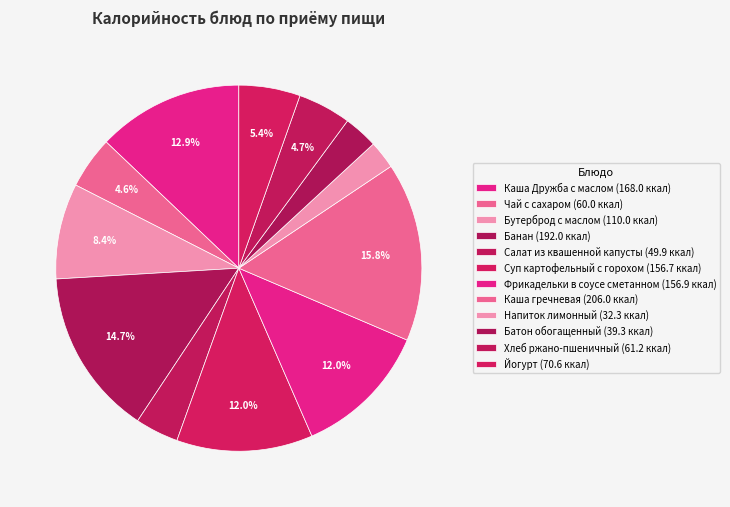

The Чай с сахаром slice represents 5% of the pie. True or false?

True